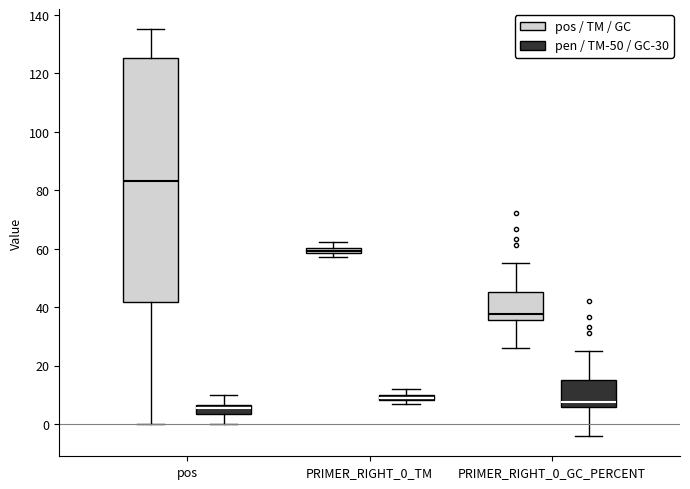

Which box's median line is the lowest?

pos (pen / TM-50 / GC-30)